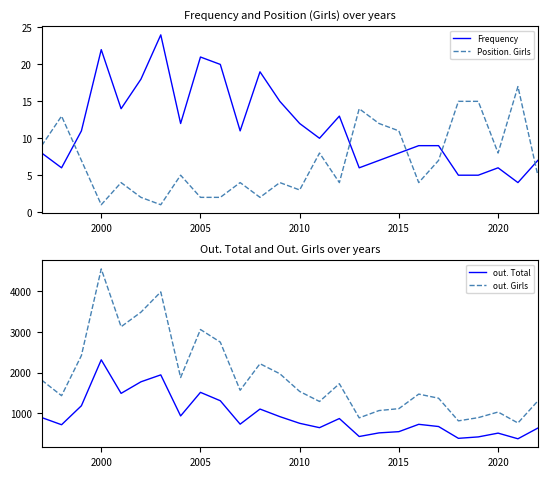

At which label does out. Girls reach its peak?

2000